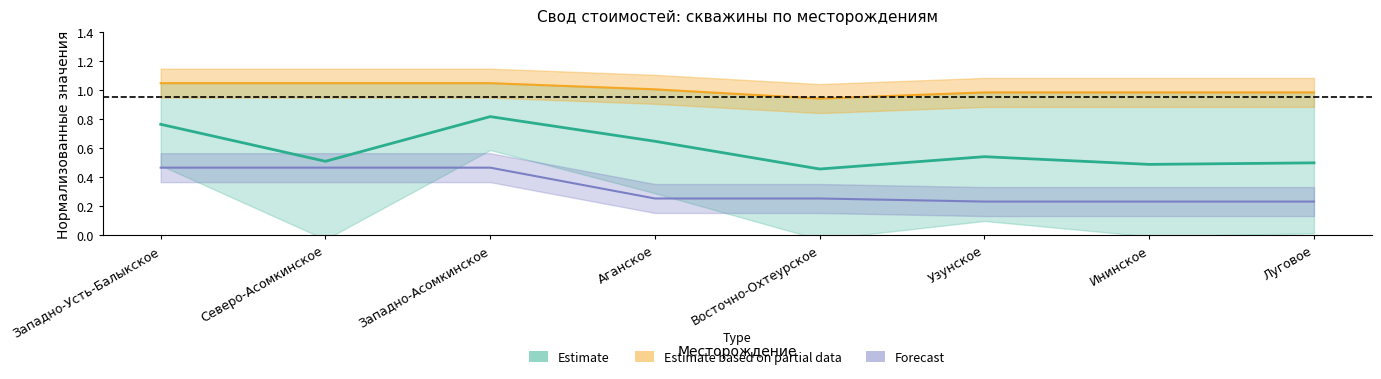

True or false: Количество скважин has a value of 0.9 at Северо-Асомкинское.

False